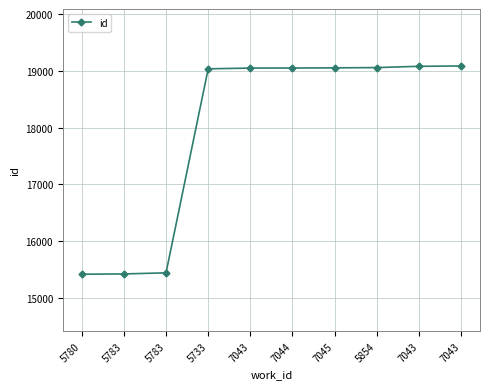

What is the difference between the values at 7045 and 5783?

3617